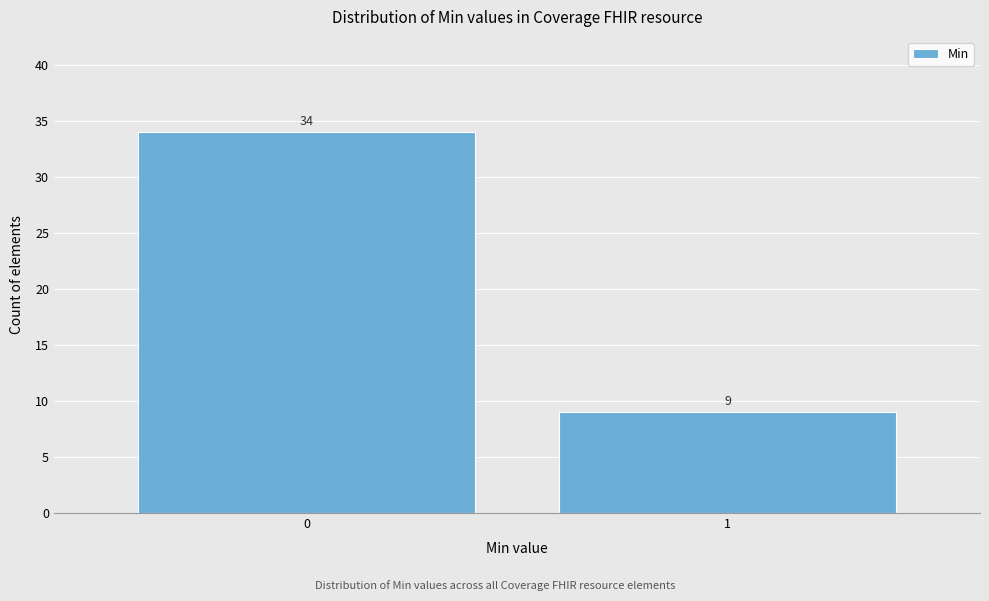

Reading right to left, what are all the values shown in this chart?

1=9	0=34